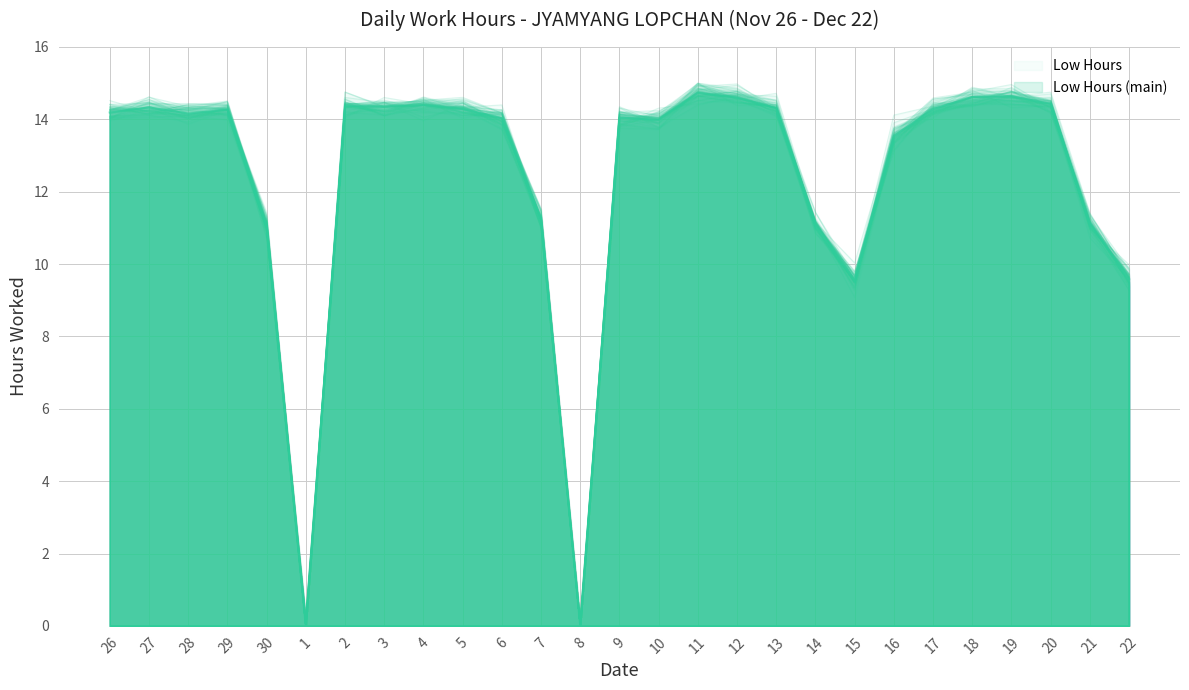

How many lines are shown in the chart?

1